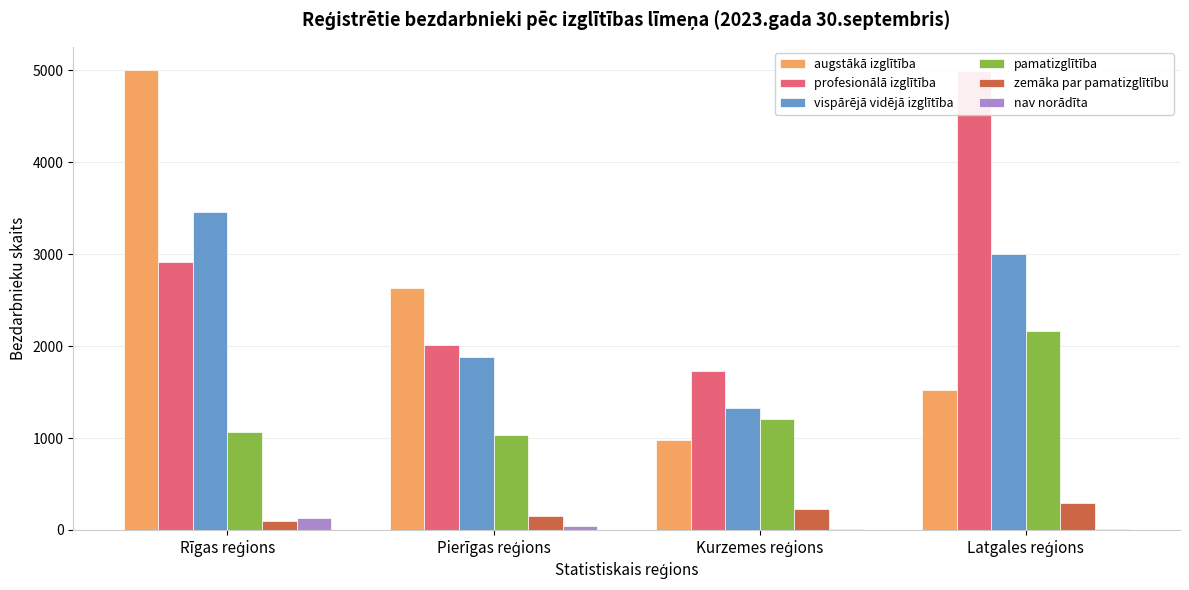

What is the highest value of the zemāka par pamatizglītību series?

296